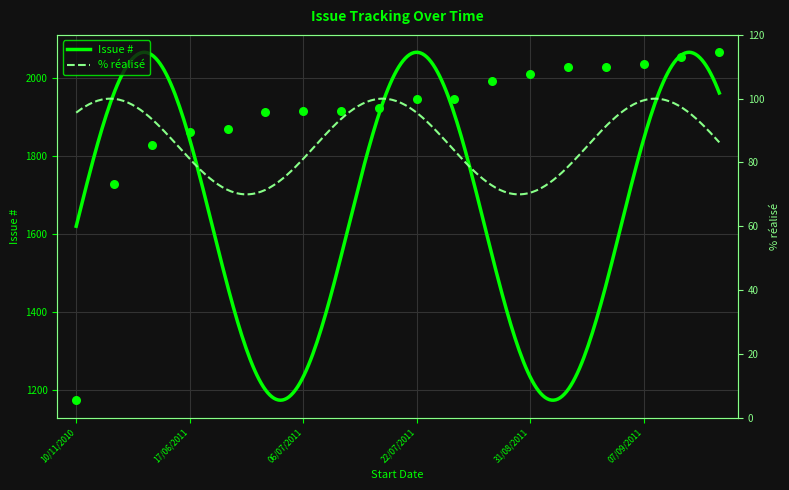

What is the highest value of the Issue # series?

2067.0